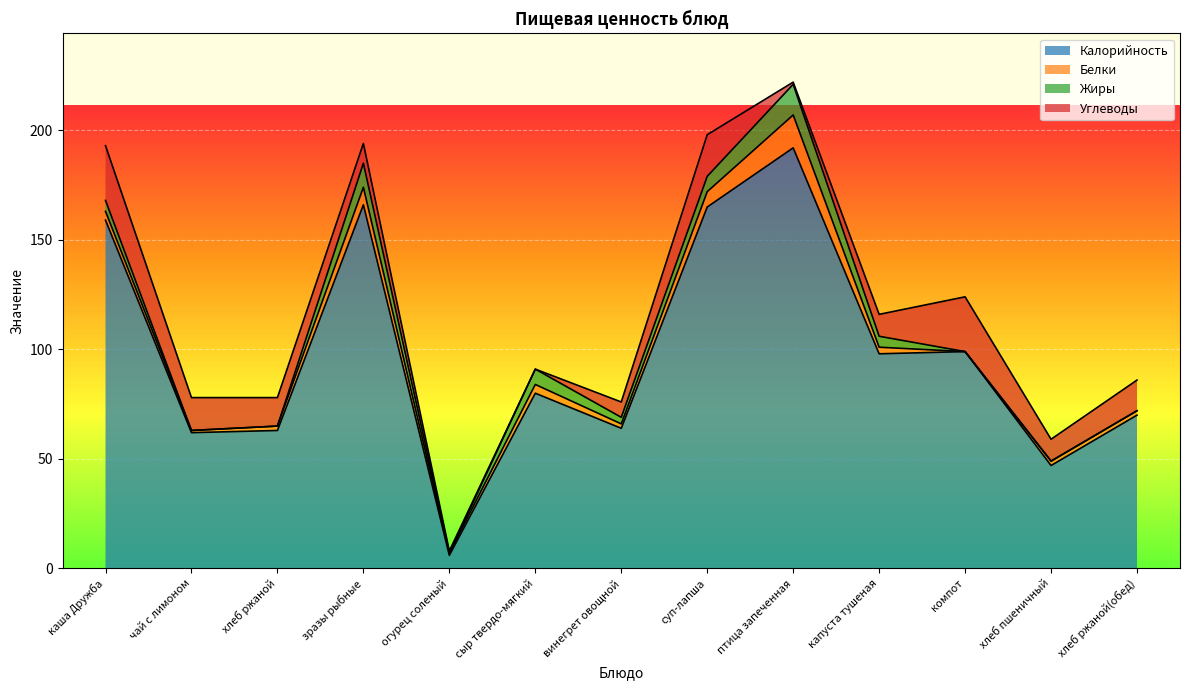

What are all the series names shown in the legend?

Калорийность, Белки, Жиры, Углеводы